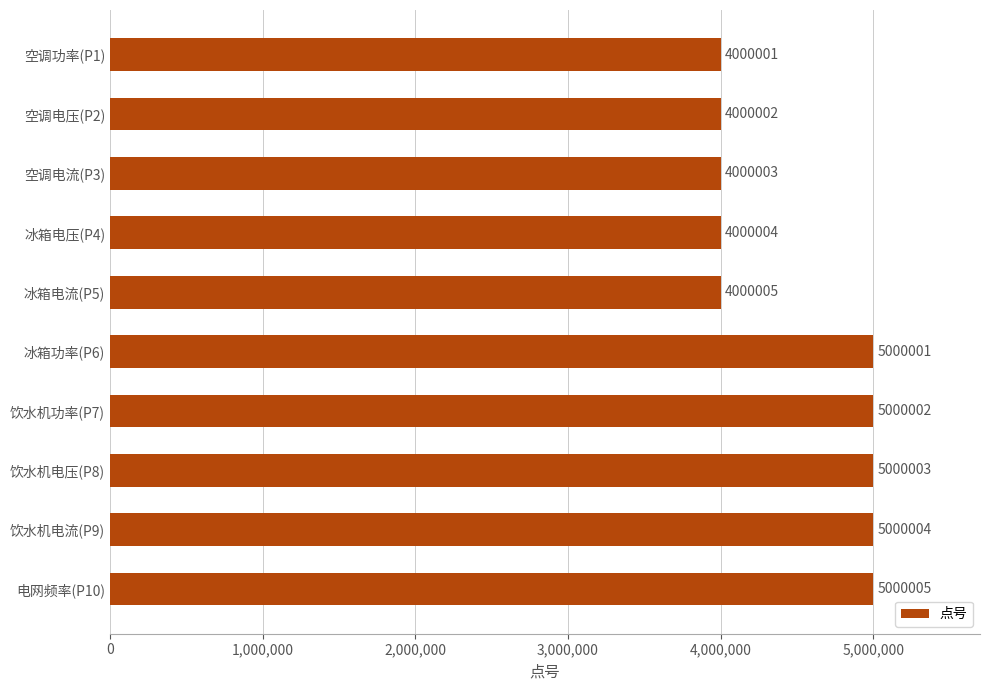

How many values are below 5000001?

5